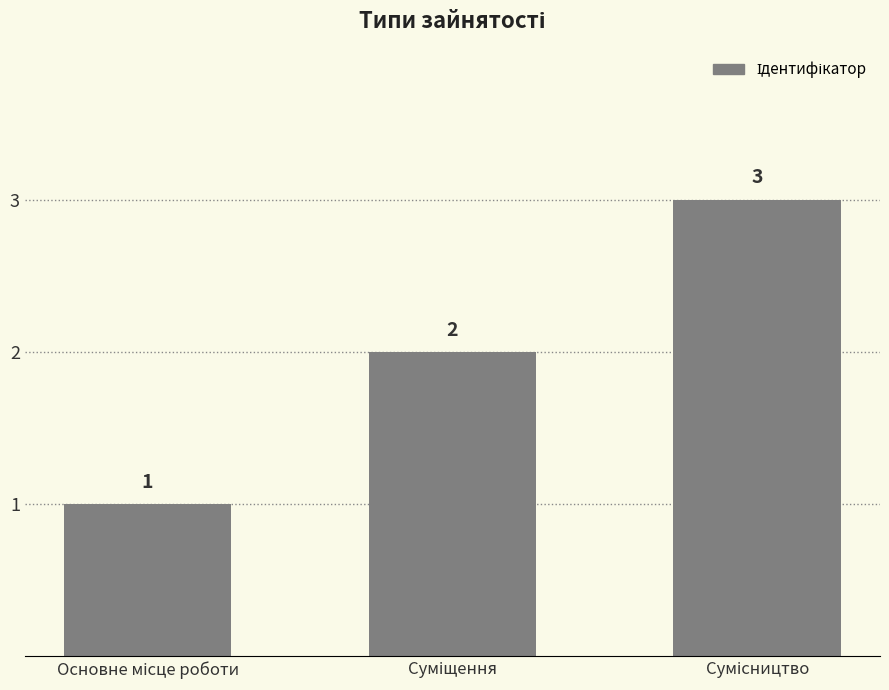

What is the value of the 1st bar from the left?

1